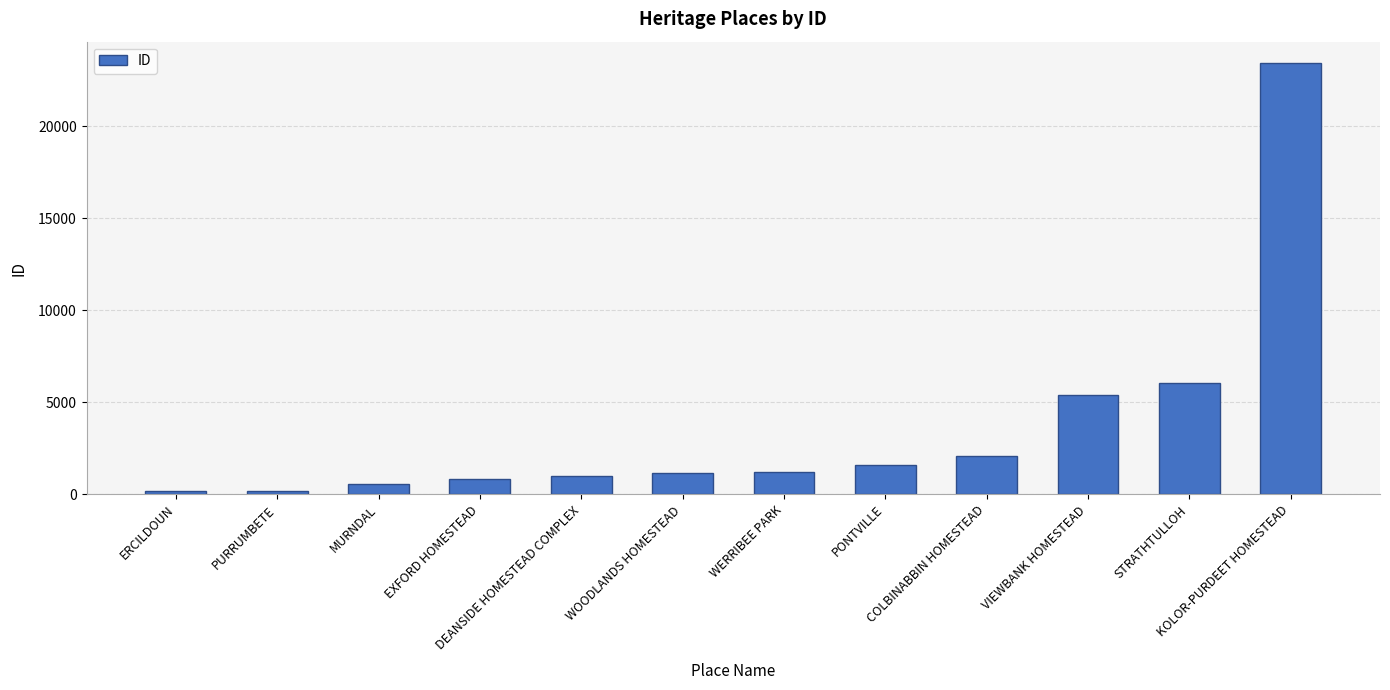

What is the greatest value displayed?

23430